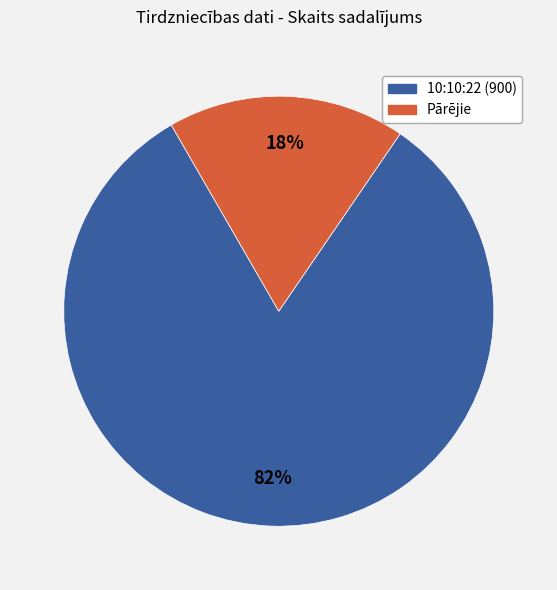

Which slice represents more than half of the pie?

10:10:22 (900)